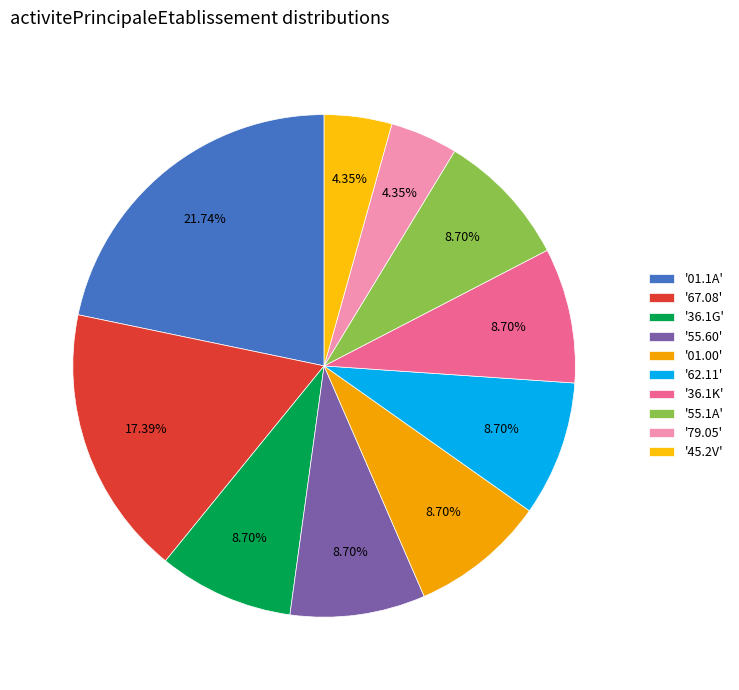

Which category has the biggest portion of the pie?

'01.1A'